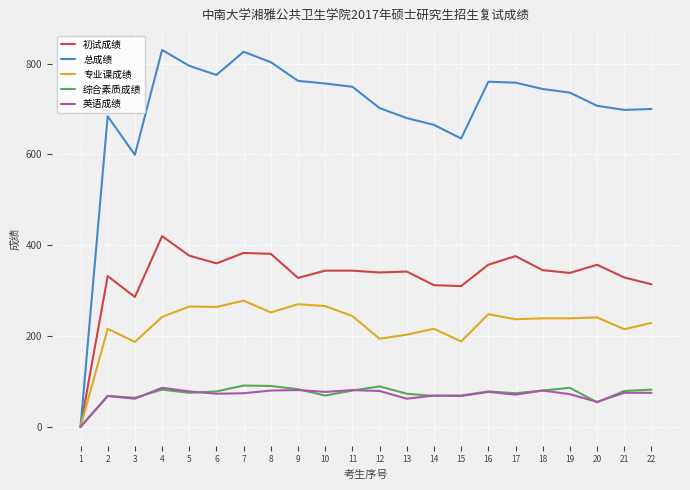

Which series has the largest total across all categories?

总成绩